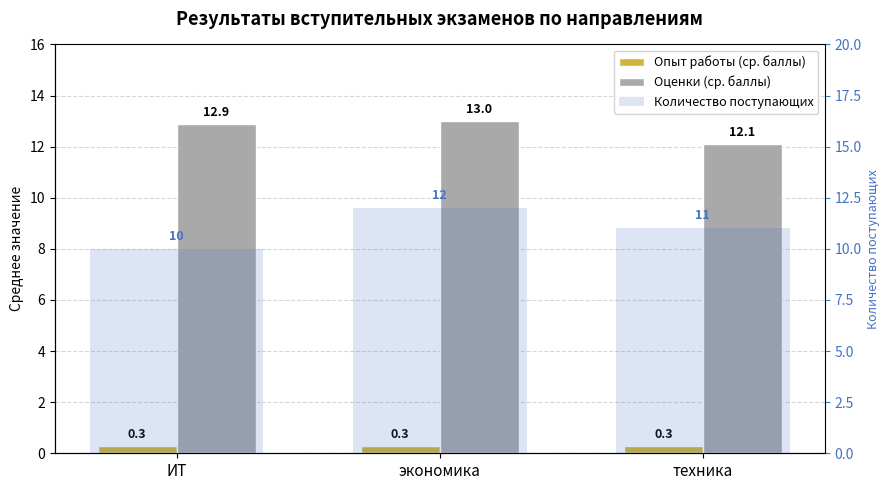

What is the value of the Опыт работы (ср. баллы) bar at the 2nd from the left?

0.3